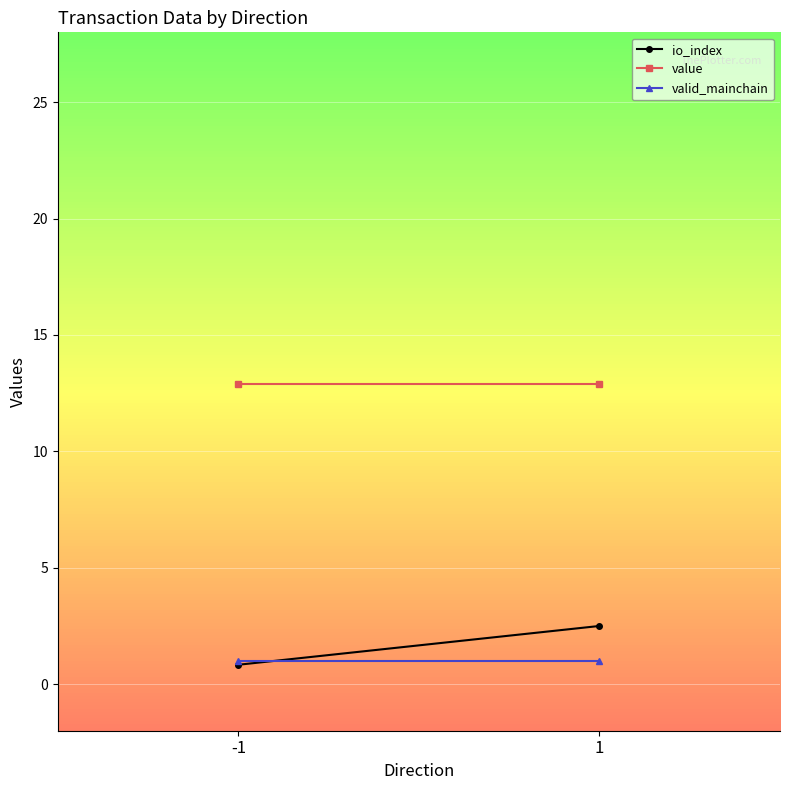

Which has a higher value, -1 or 1?

1